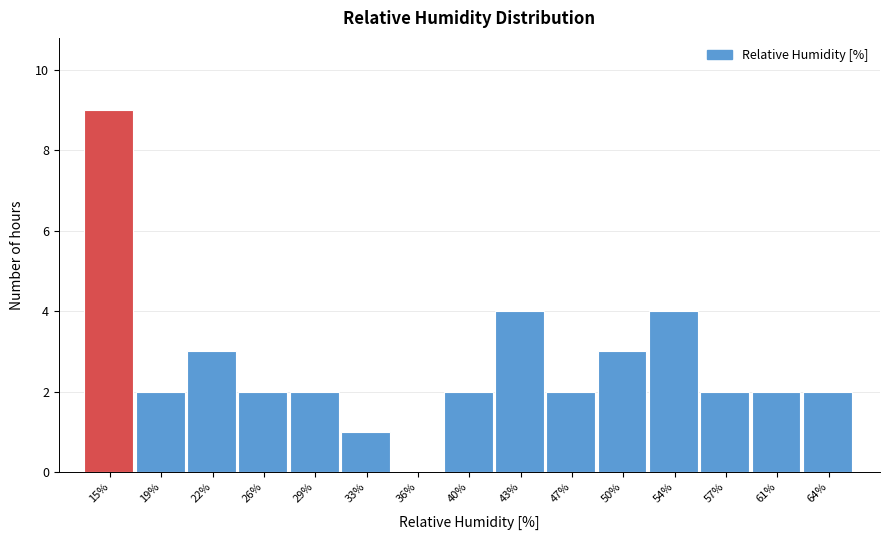

Reading left to right, list every bar in this chart as the range it spans on the x-axis followed by its height. Neither the bar edges nor the heights are printed on the chart, so give them approximately, as read against the axes.

13.5 to 17.0: 9
17.0 to 20.5: 2
20.5 to 24.0: 3
24.0 to 27.5: 2
27.5 to 31.0: 2
31.0 to 34.5: 1
34.5 to 38.0: 0
38.0 to 41.5: 2
41.5 to 45.0: 4
45.0 to 48.5: 2
48.5 to 52.0: 3
52.0 to 55.5: 4
55.5 to 59.0: 2
59.0 to 62.5: 2
62.5 to 66.0: 2